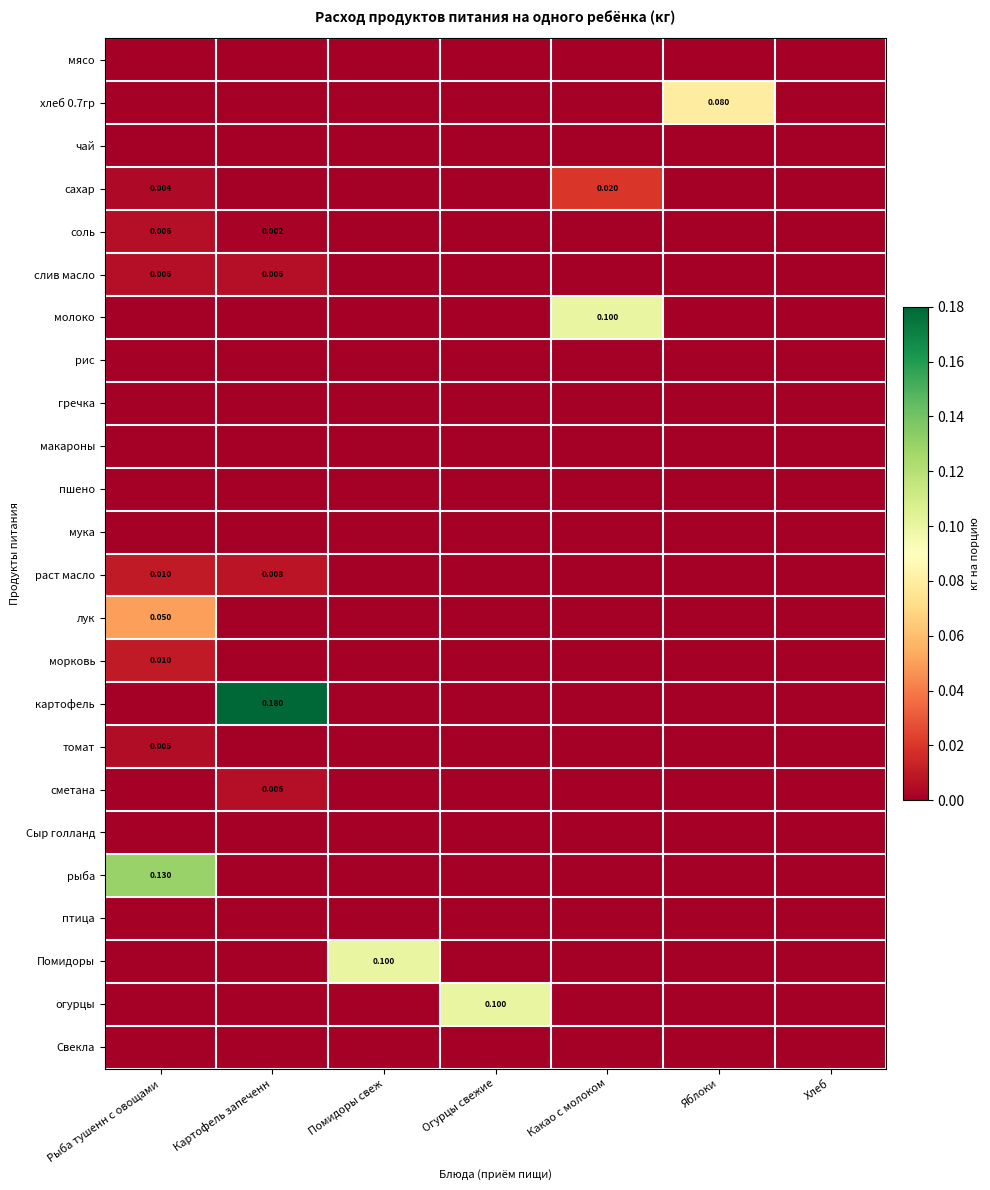

Which series has the largest range (max minus min)?

картофель